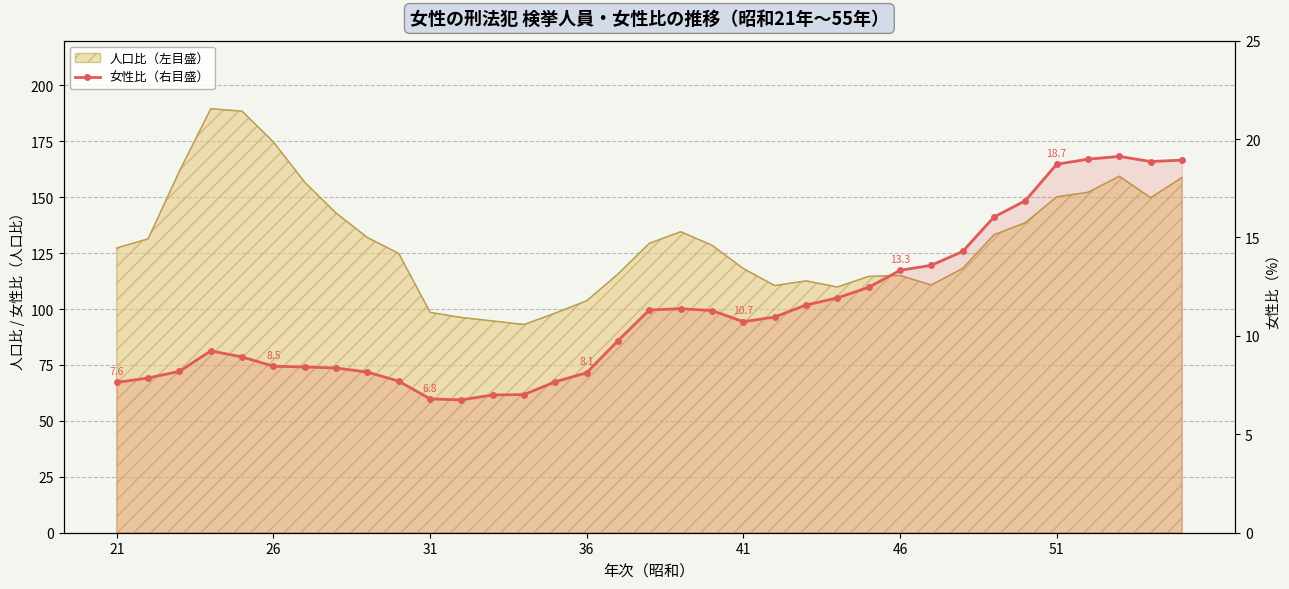

What is the value of the 10th point from the left?

7.7